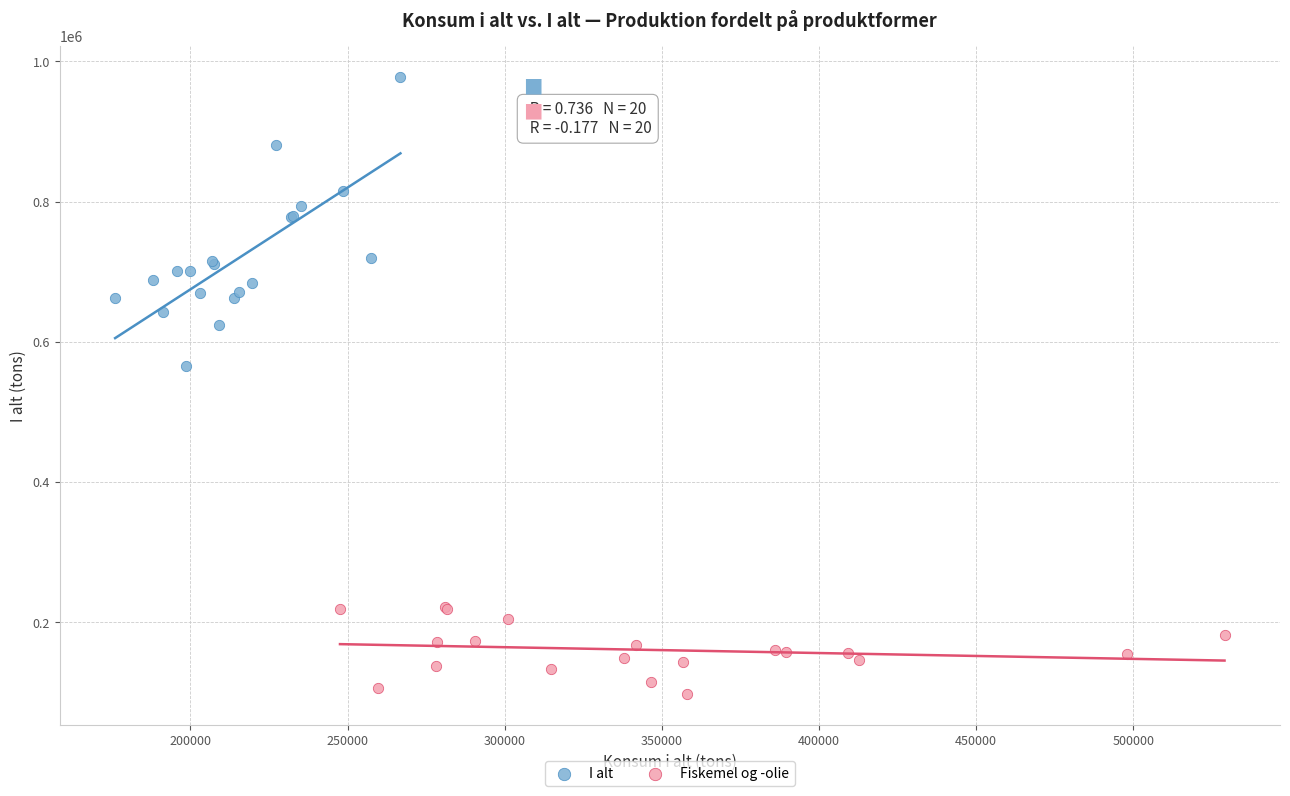

Which series contains the lowest Y value?

Fiskemel og -olie